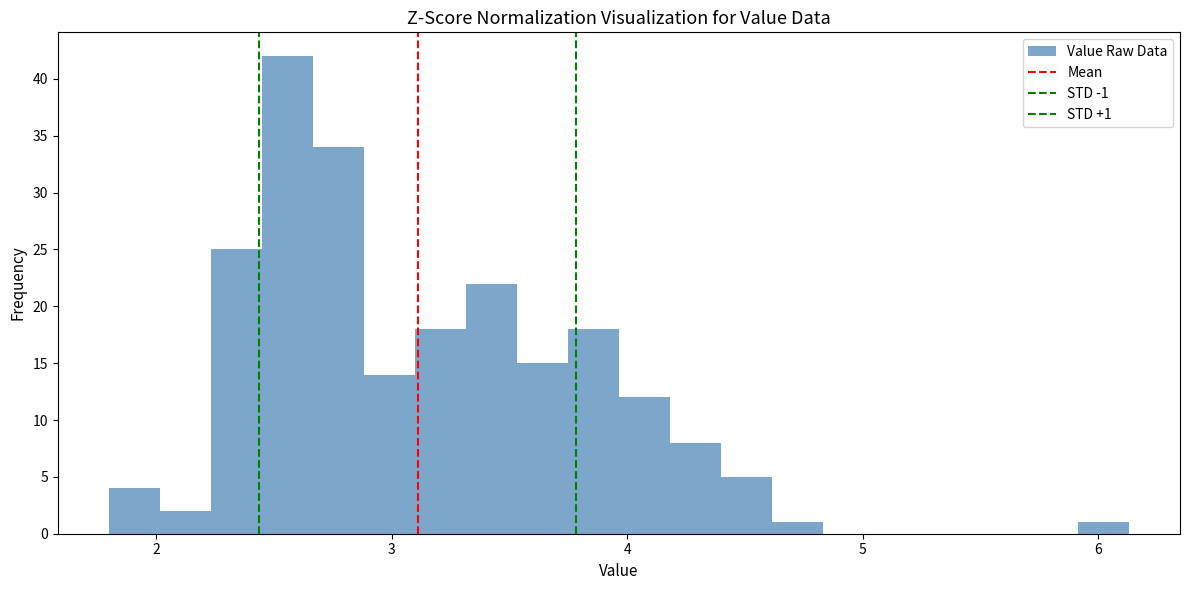

Around what value on the x-axis is the tallest bar? Give the approximate position of its centre, as read against the axis.

2.6